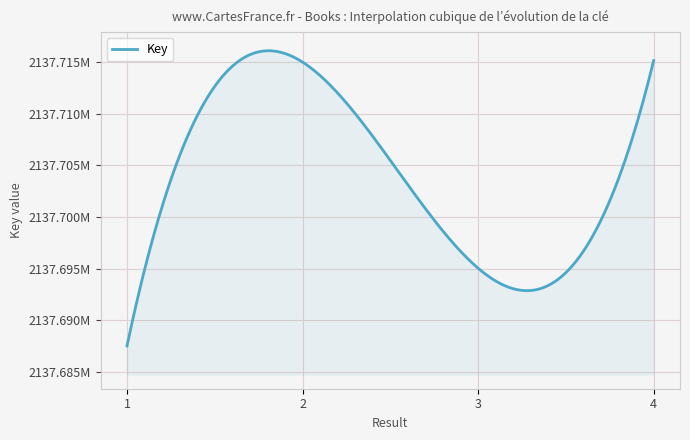

Is this an area chart (filled region under the line)?

Yes